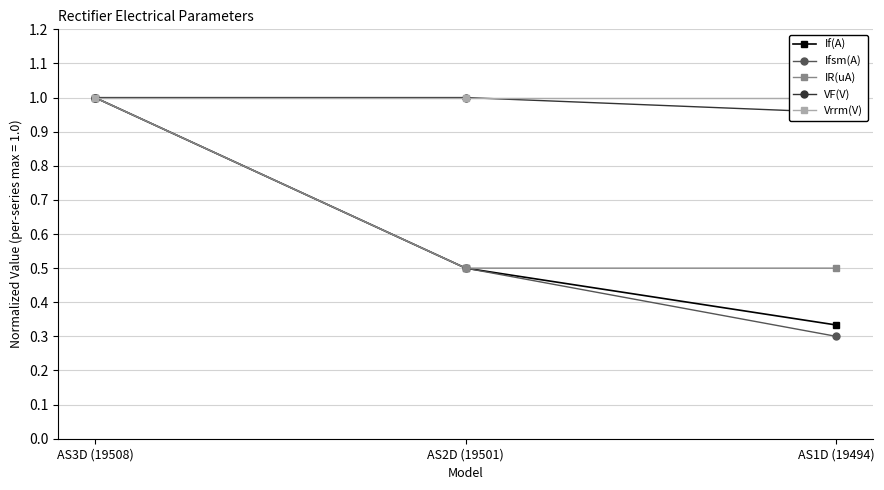

What is the sum of all VF(V) values?

3.0